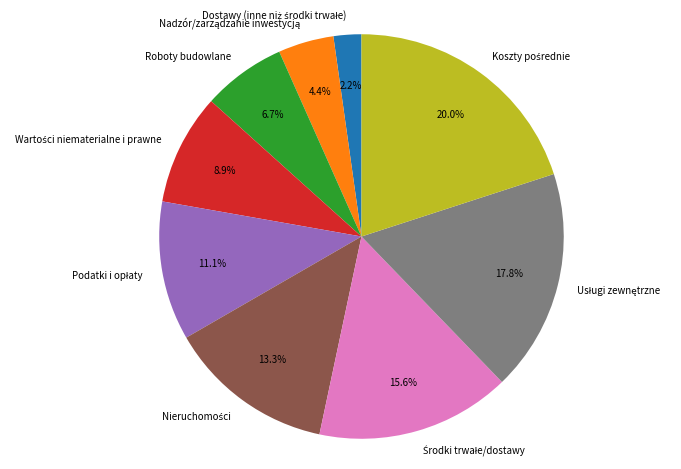

Does Roboty budowlane represent more than half of the total?

No